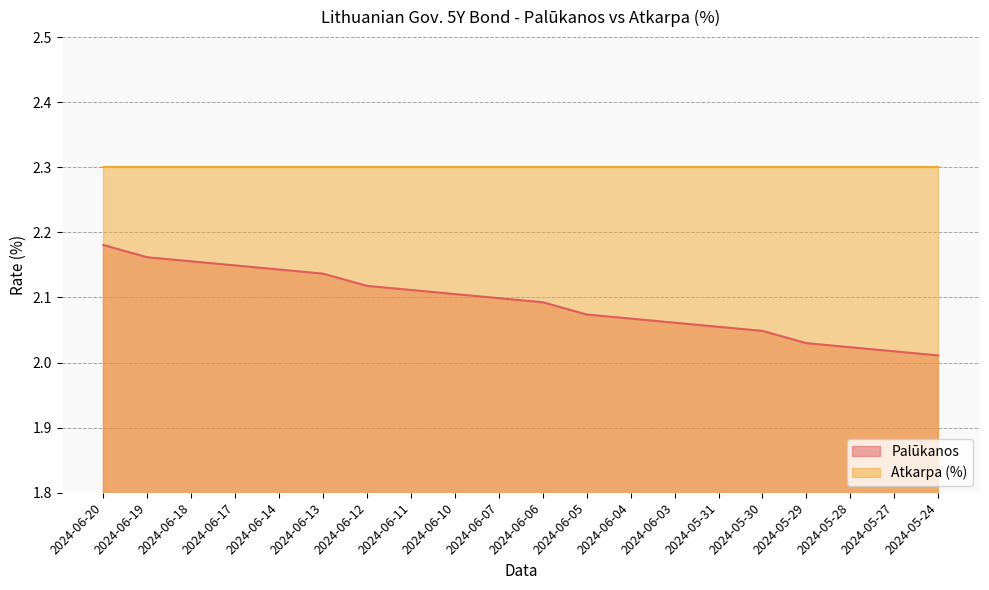

What is the ratio of the value at 2024-06-17 to the value at 2024-05-27?

1.1